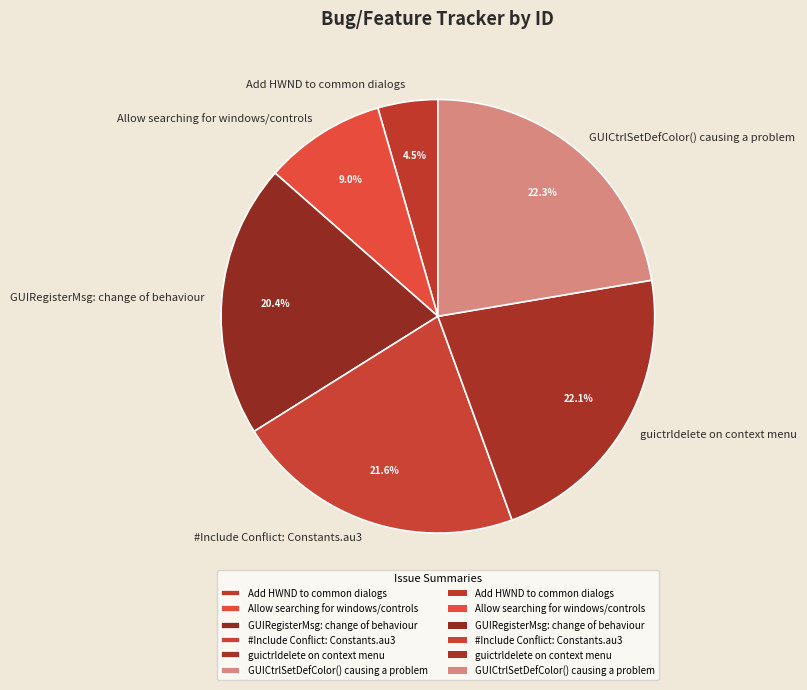

Is there any slice that represents more than half of the pie?

No